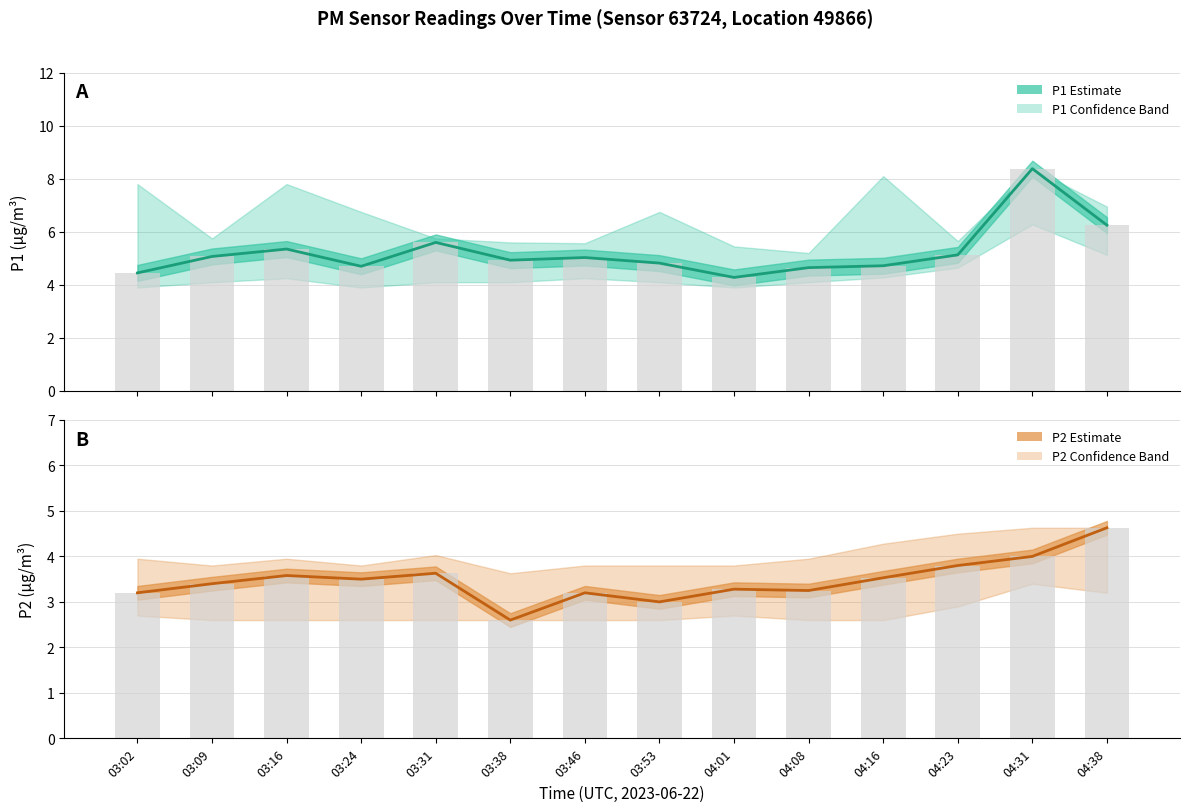

Between 04:23 and 04:08, which is larger?

04:23